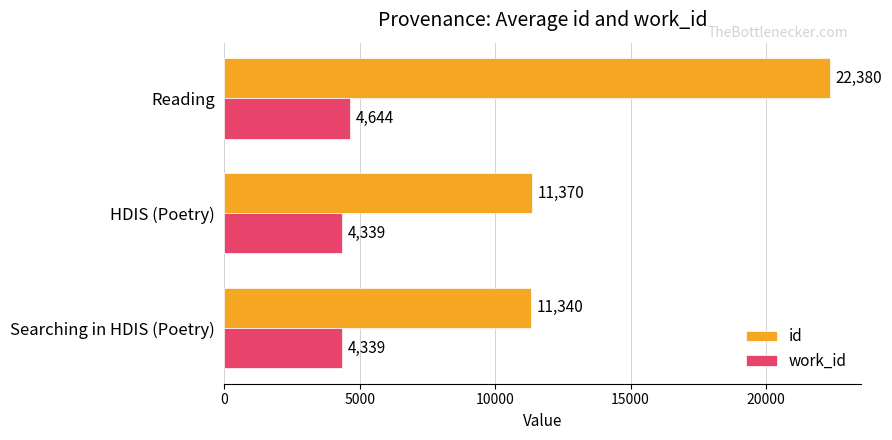

True or false: id has a value of 19765.3 at Searching in HDIS (Poetry).

False